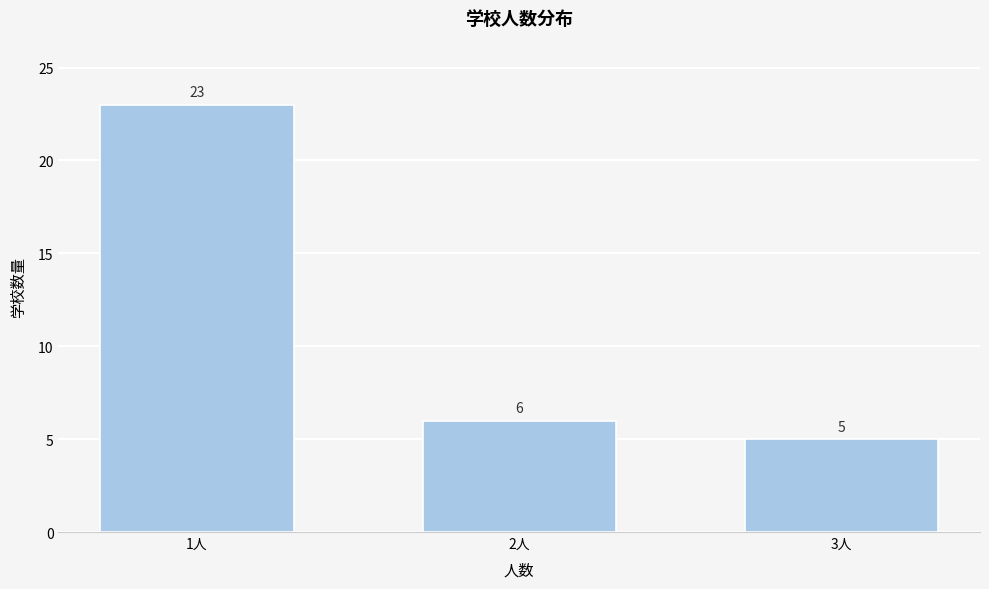

Reading left to right, list all the values displayed in this chart.

1人=23	2人=6	3人=5